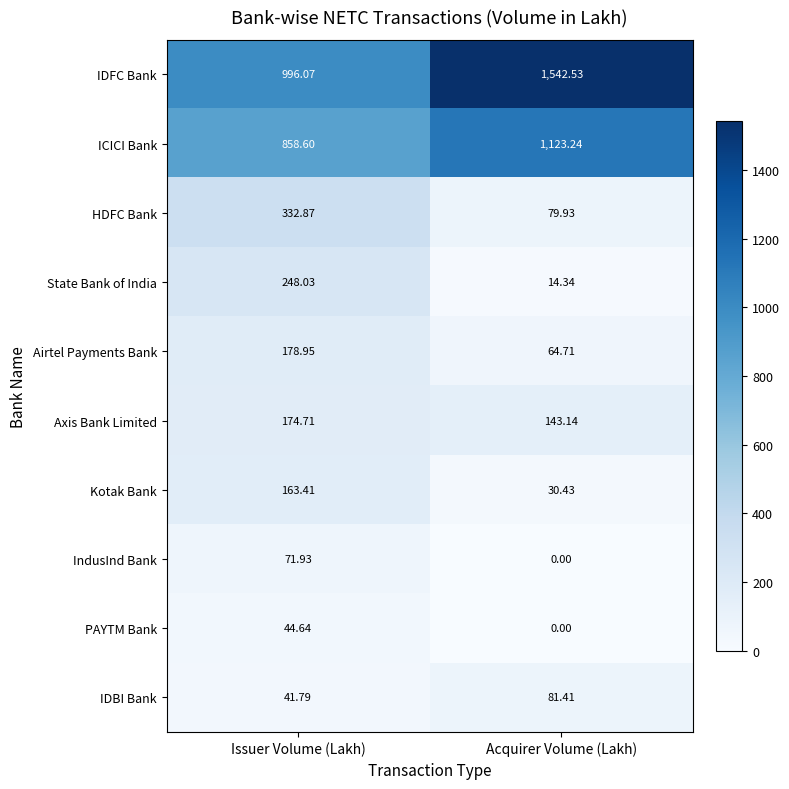

At which category does the chart reach its peak across all series?

Acquirer Volume (Lakh)